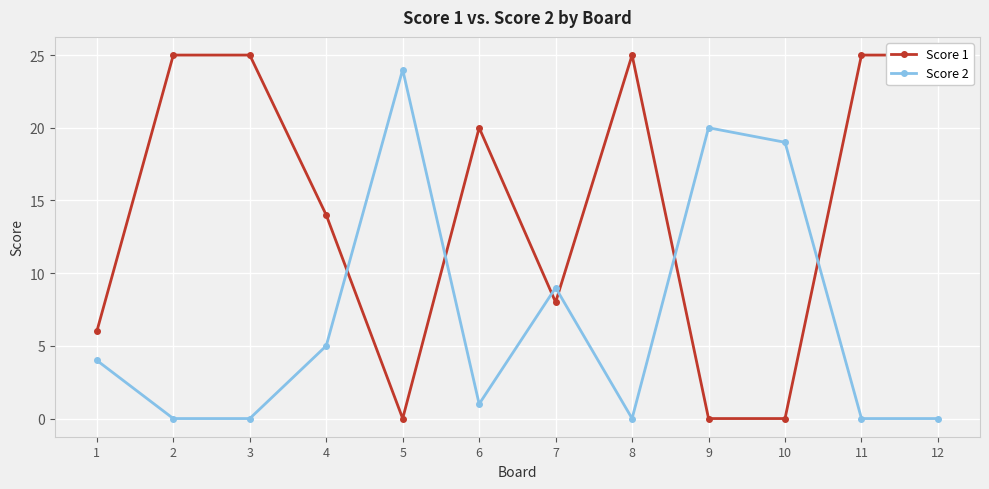

At 11, list the series in order from smallest to largest.

Score 2, Score 1